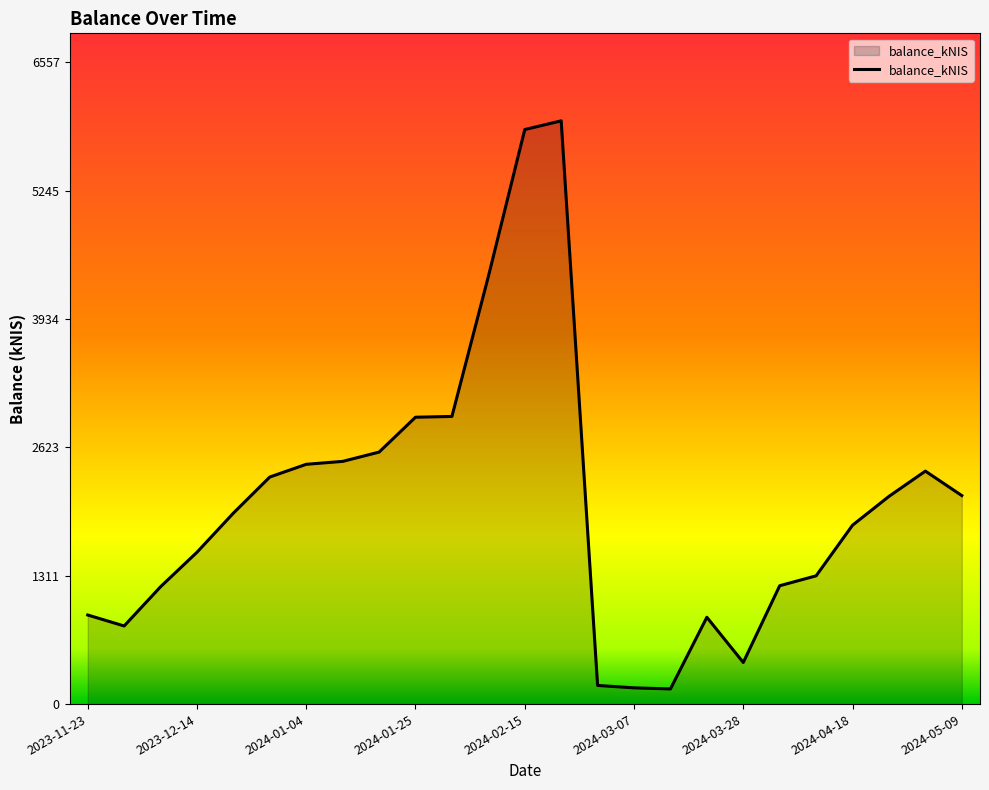

Does the chart have visible grid lines?

No